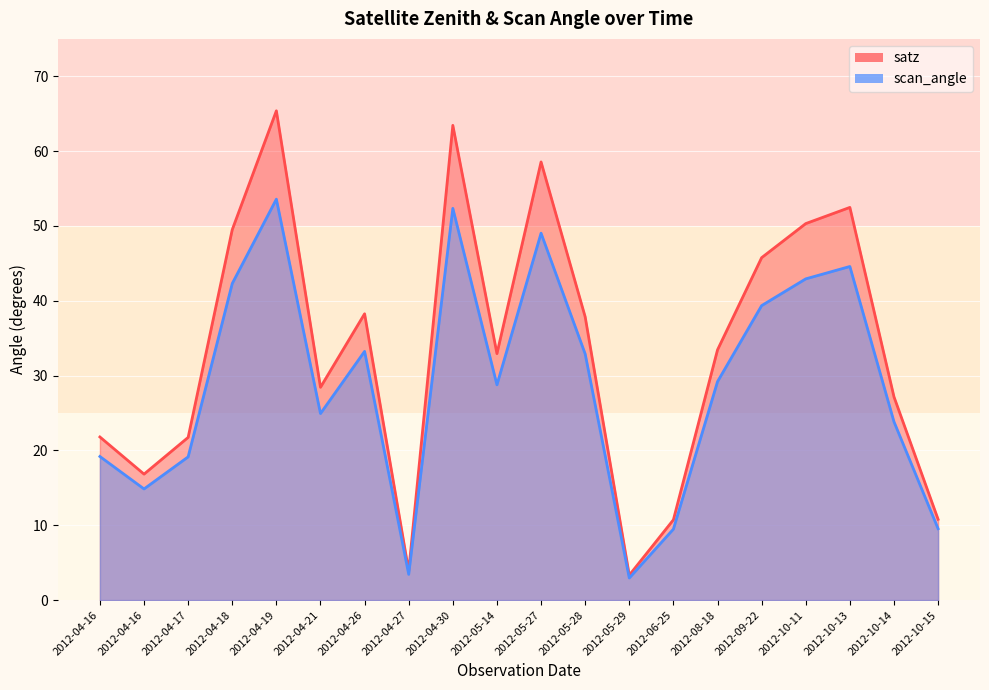

Reading left to right, what are all the values shown in this chart?

satz: 2012-04-16=21.8	2012-04-16=16.8	2012-04-17=21.7	2012-04-18=49.5	2012-04-19=65.4	2012-04-21=28.4	2012-04-26=38.3	2012-04-27=3.9	2012-04-30=63.4	2012-05-14=32.9	2012-05-27=58.6	2012-05-28=37.9	2012-05-29=3.3	2012-06-25=10.7	2012-08-18=33.4	2012-09-22=45.8	2012-10-11=50.3	2012-10-13=52.5	2012-10-14=27.2	2012-10-15=10.8
scan_angle: 2012-04-16=19.2	2012-04-16=14.9	2012-04-17=19.1	2012-04-18=42.3	2012-04-19=53.6	2012-04-21=24.9	2012-04-26=33.2	2012-04-27=3.4	2012-04-30=52.4	2012-05-14=28.8	2012-05-27=49.0	2012-05-28=32.9	2012-05-29=2.9	2012-06-25=9.5	2012-08-18=29.2	2012-09-22=39.4	2012-10-11=42.9	2012-10-13=44.6	2012-10-14=23.8	2012-10-15=9.5